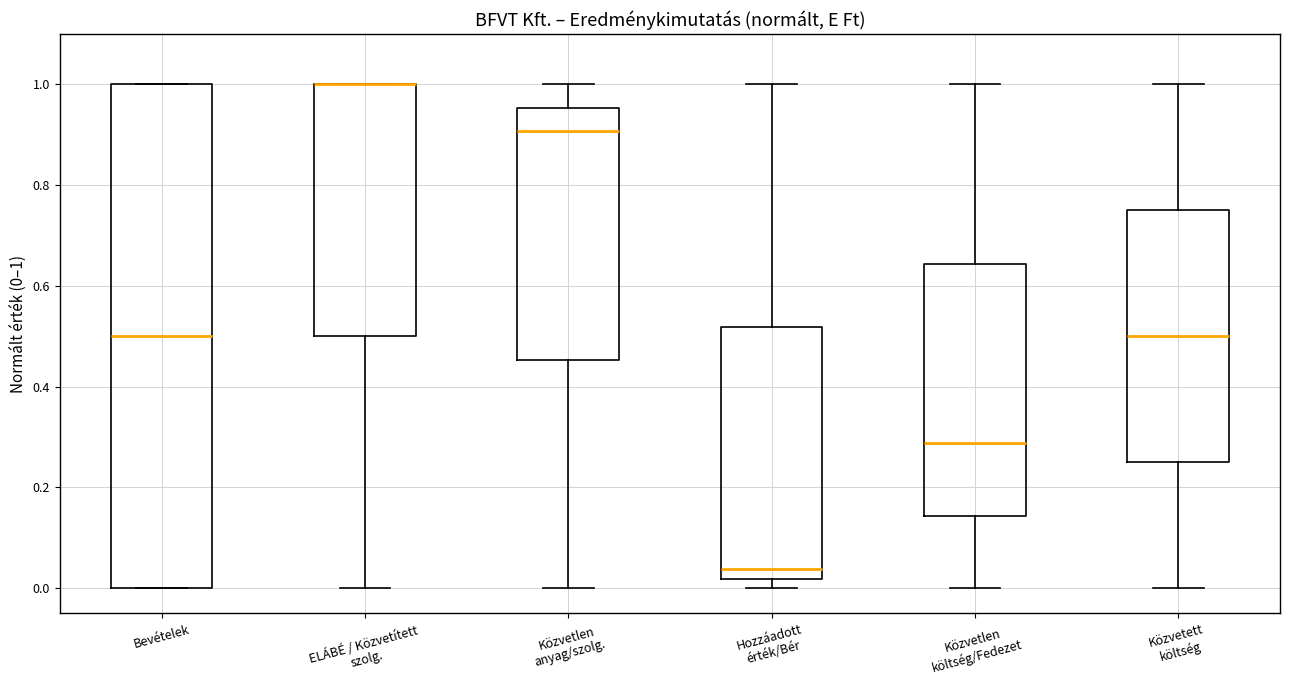

Reading left to right, transcribe this box plot: for each box, give where its median line is, the range the box spans, and where its two whiskers end, as read against the y-axis. The values are not printed on the chart, so give them approximately, as read against the axis.

Bevételek: median 0.50, box 0.00 to 1.00, whiskers 0.00 to 1.00
ELÁBÉ / Közvetített szolg.: median 1.00 (drawn on the box's upper edge), box 0.50 to 1.00, whiskers 0.00 to 1.00
Közvetlen anyag/szolg.: median 0.90, box 0.46 to 0.96, whiskers 0.00 to 1.00
Hozzáadott érték/Bér: median 0.04, box 0.02 to 0.52, whiskers 0.00 to 1.00
Közvetlen költség/Fedezet: median 0.28, box 0.14 to 0.64, whiskers 0.00 to 1.00
Közvetett költség: median 0.50, box 0.26 to 0.76, whiskers 0.00 to 1.00